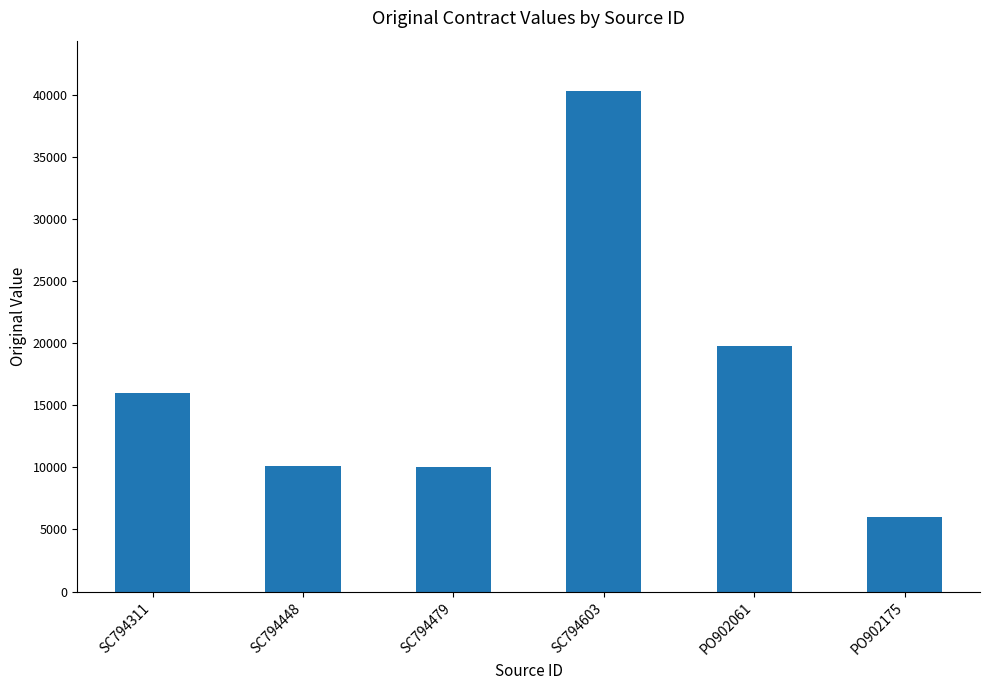

What is the change in value from SC794448 to PO902175?

-4113.8